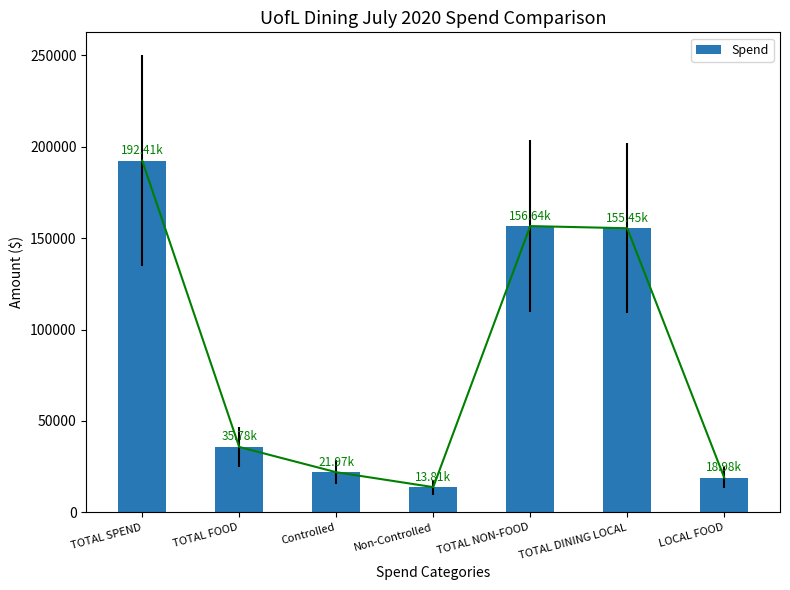

Is it true that the value at TOTAL SPEND is 192411.0?

True